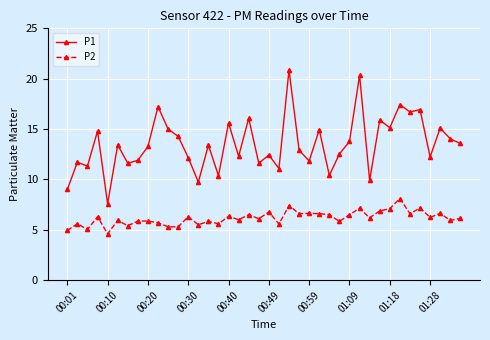

True or false: P2 and P1 cross at least once.

False